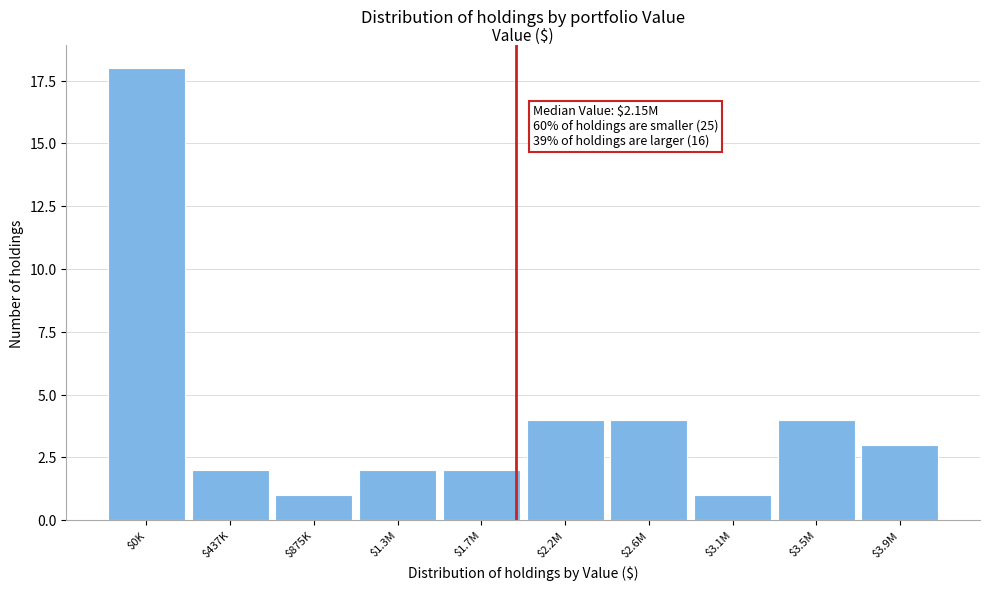

Reading left to right, what are all the values shown in this chart?

18	2	1	2	2	4	4	1	4	3